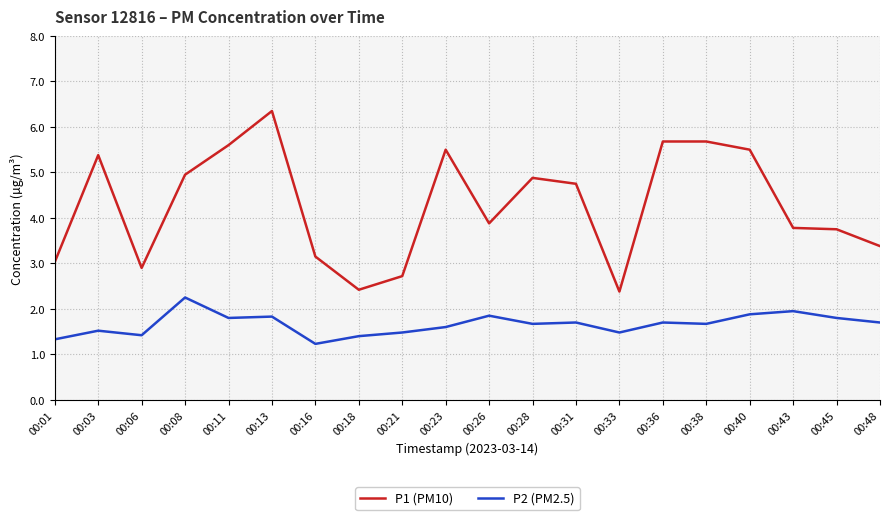

At which category is the sum across all series the highest?

00:13